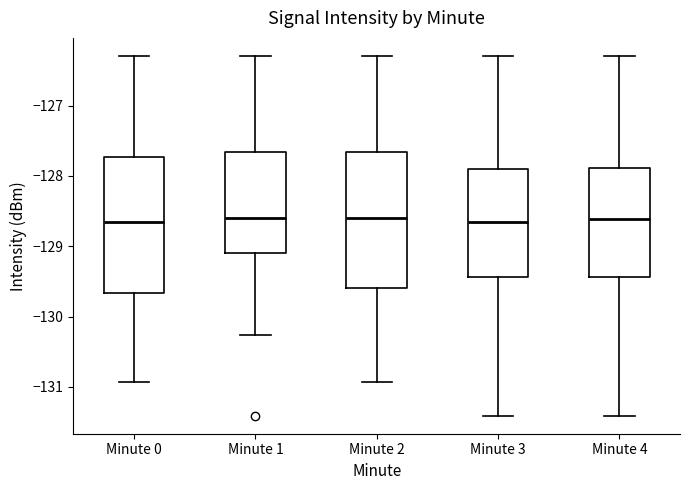

Reading left to right, read every box against the y-axis: the position of its median line, the range the box covers, and the ends of its whiskers. The values are not printed on the chart, so give them approximately, as read against the axis.

Minute 0: median -128.6, box -129.7 to -127.7, whiskers -130.9 to -126.3
Minute 1: median -128.6, box -129.1 to -127.7, whiskers -130.3 to -126.3
Minute 2: median -128.6, box -129.6 to -127.7, whiskers -130.9 to -126.3
Minute 3: median -128.7, box -129.4 to -127.9, whiskers -131.4 to -126.3
Minute 4: median -128.6, box -129.4 to -127.9, whiskers -131.4 to -126.3